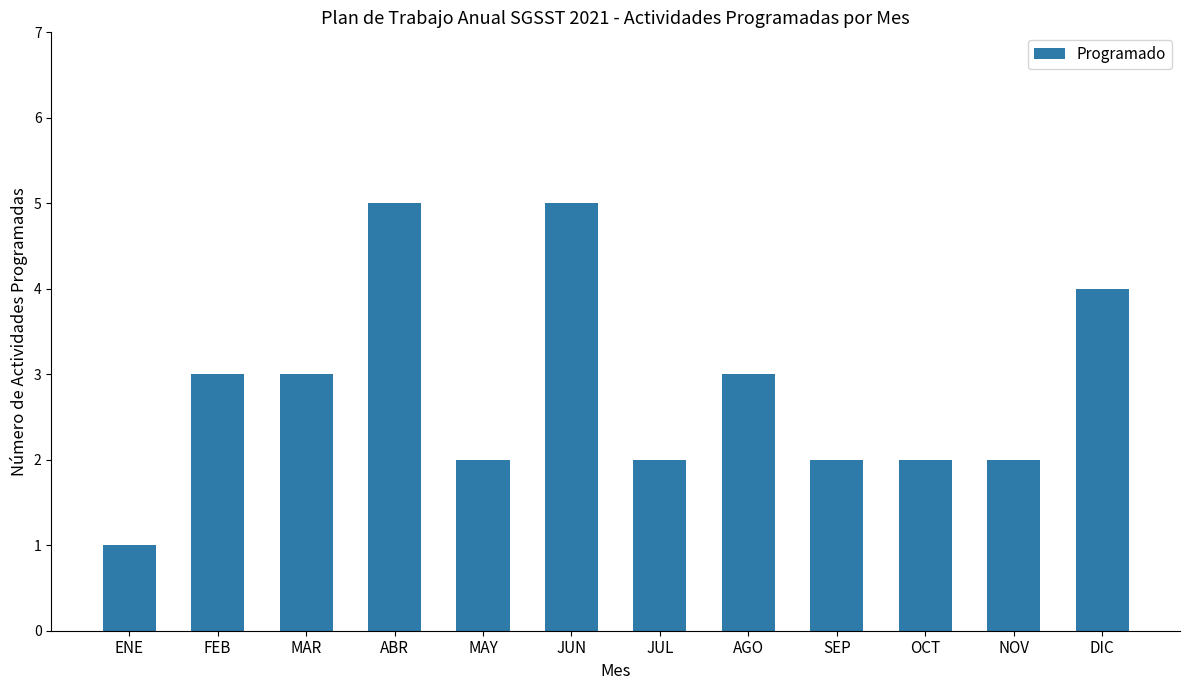

How many values are between 2 and 4?

9